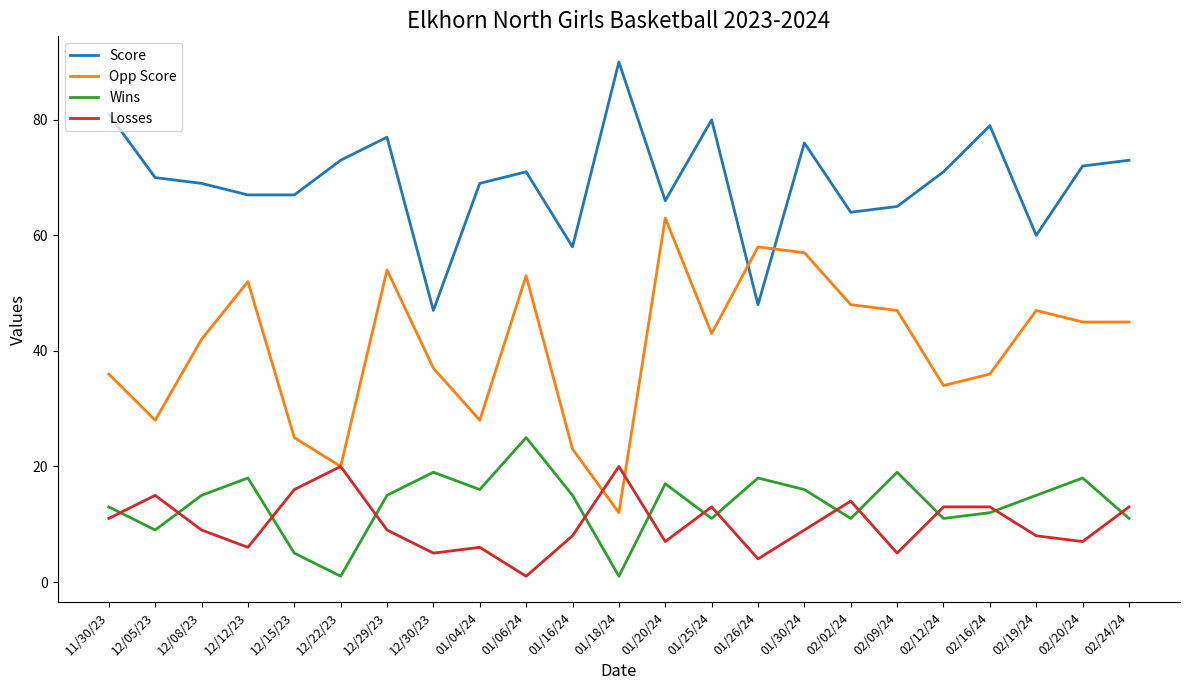

Which series has the largest total across all categories?

Score